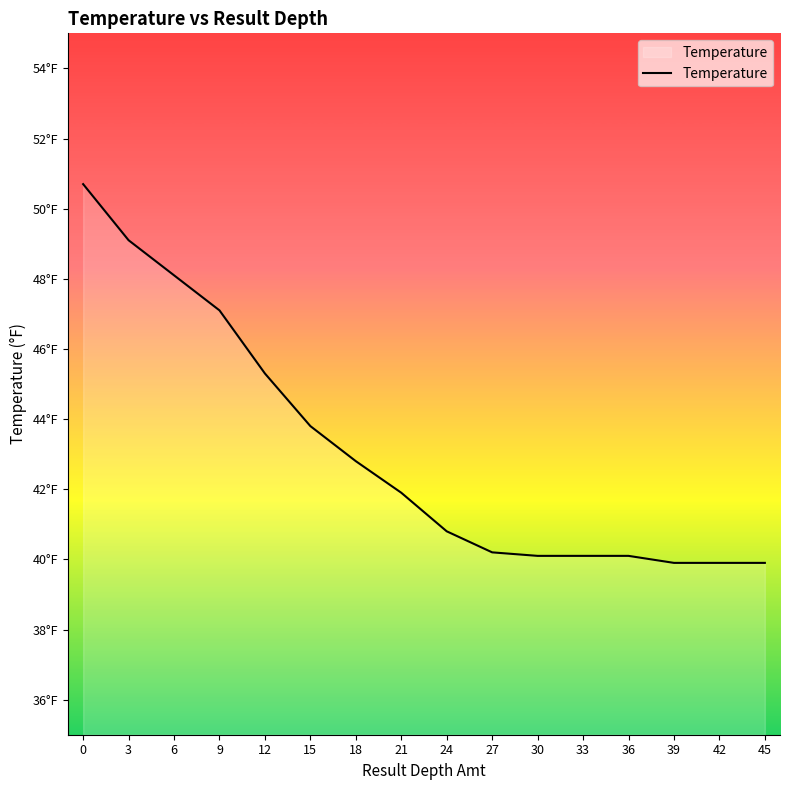

What is the difference between the values at 27 and 30?

0.1